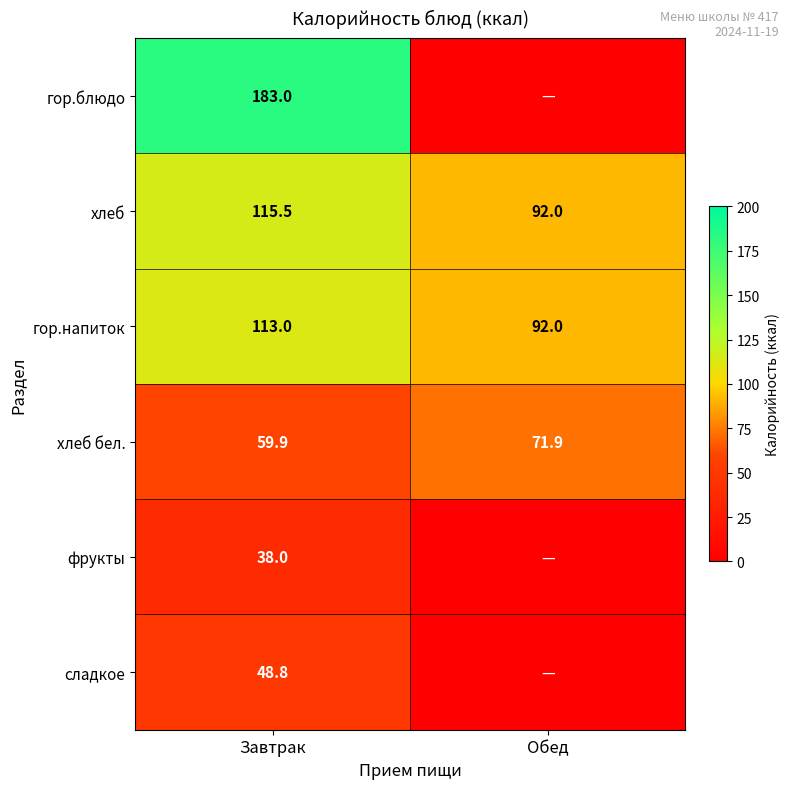

What is the difference between the maximum and minimum values in the хлеб series?

23.5